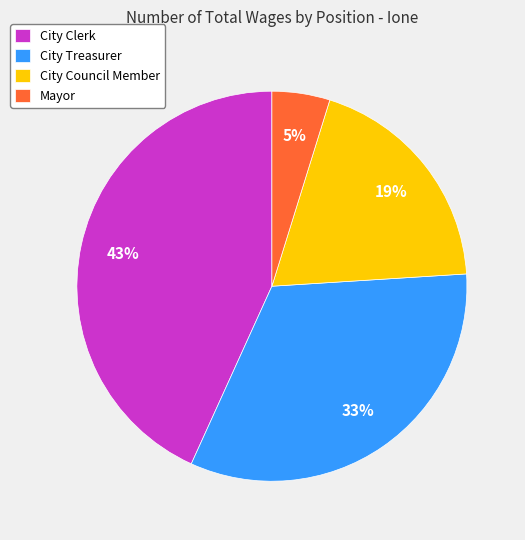

To the nearest percent, what is the average slice percentage?

25%